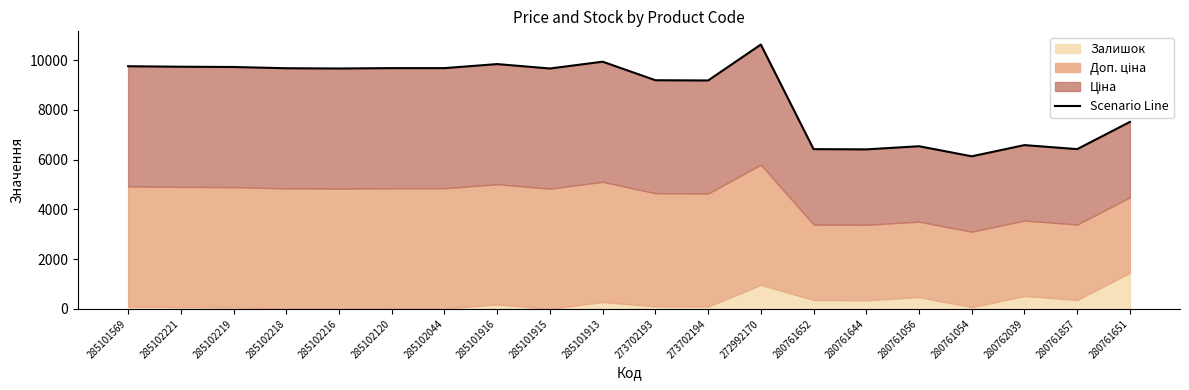

What is the average value?

8619.7